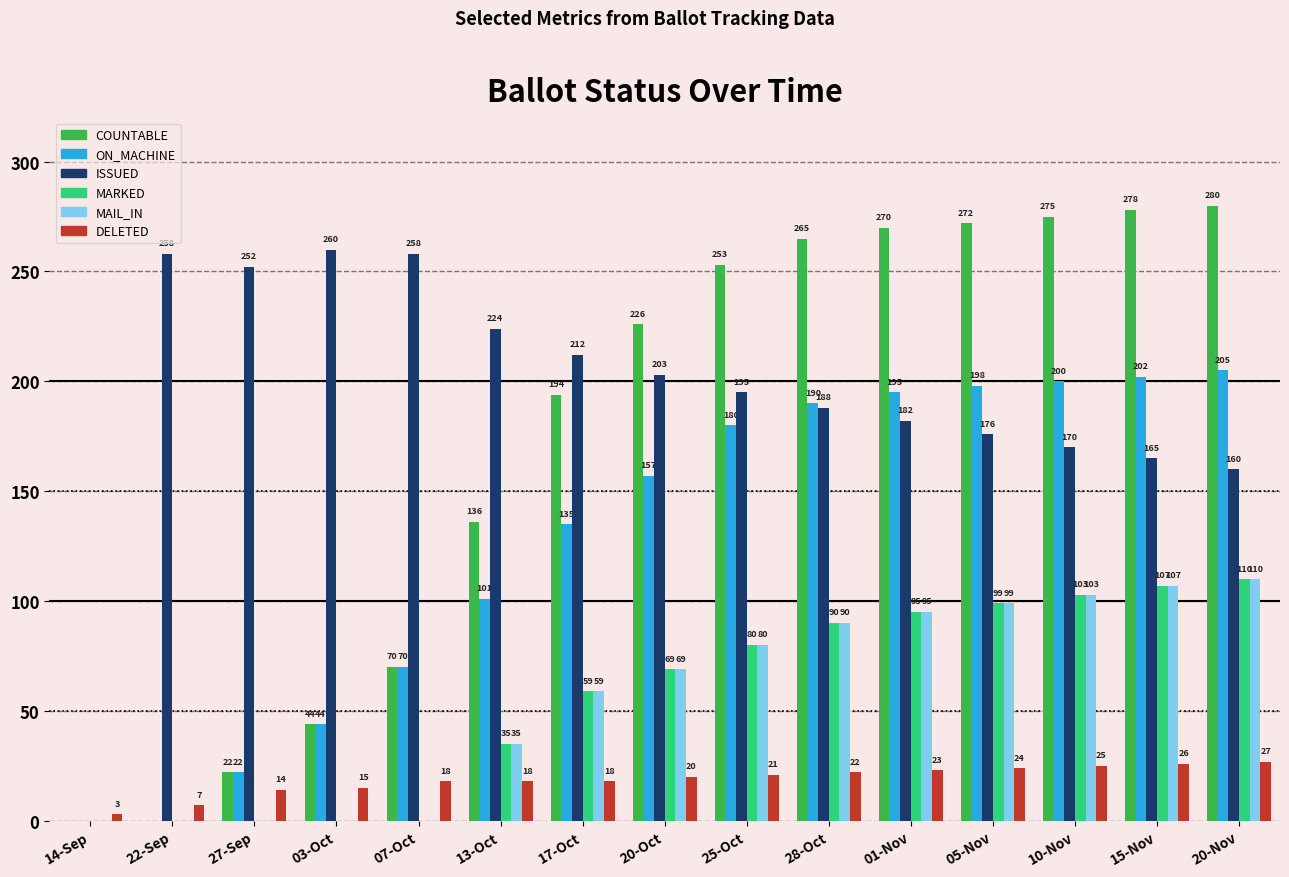

Reading right to left, transcribe all the data shown in this chart.

COUNTABLE: 280	278	275	272	270	265	253	226	194	136	70	44	22	0	0
ON_MACHINE: 205	202	200	198	195	190	180	157	135	101	70	44	22	0	0
ISSUED: 160	165	170	176	182	188	195	203	212	224	258	260	252	258	0
MARKED: 110	107	103	99	95	90	80	69	59	35	0	0	0	0	0
MAIL_IN: 110	107	103	99	95	90	80	69	59	35	0	0	0	0	0
DELETED: 27	26	25	24	23	22	21	20	18	18	18	15	14	7	3